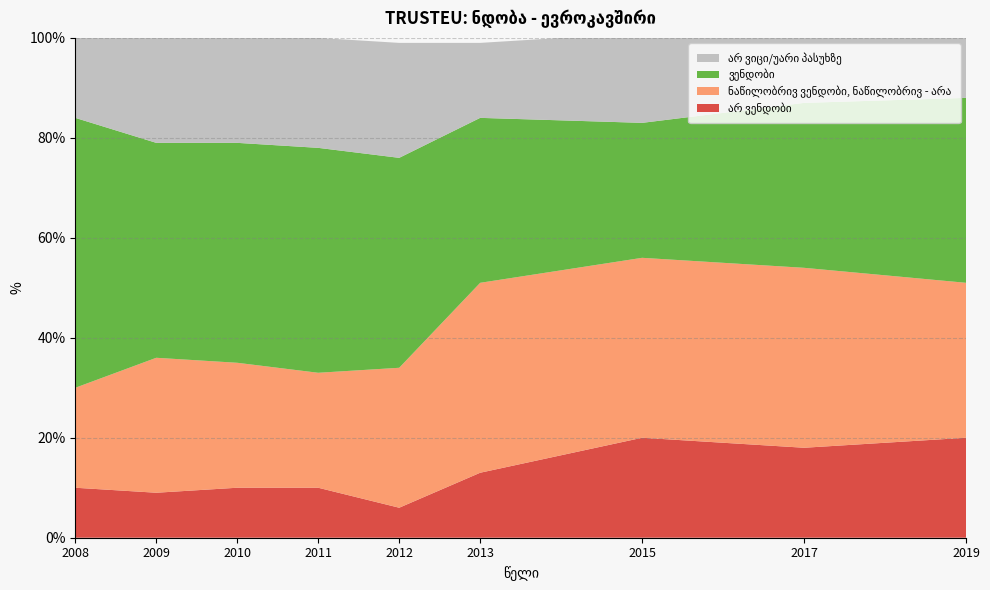

Reading left to right, what are all the values shown in this chart?

არ ვენდობი: 10	9	10	10	6	13	20	18	20
ნაწილობრივ ვენდობი, ნაწილობრივ - არა: 20	27	25	23	28	38	36	36	31
ვენდობი: 54	43	44	45	42	33	27	33	37
არ ვიცი/უარი პასუხზე: 17	22	21	22	23	15	18	13	12